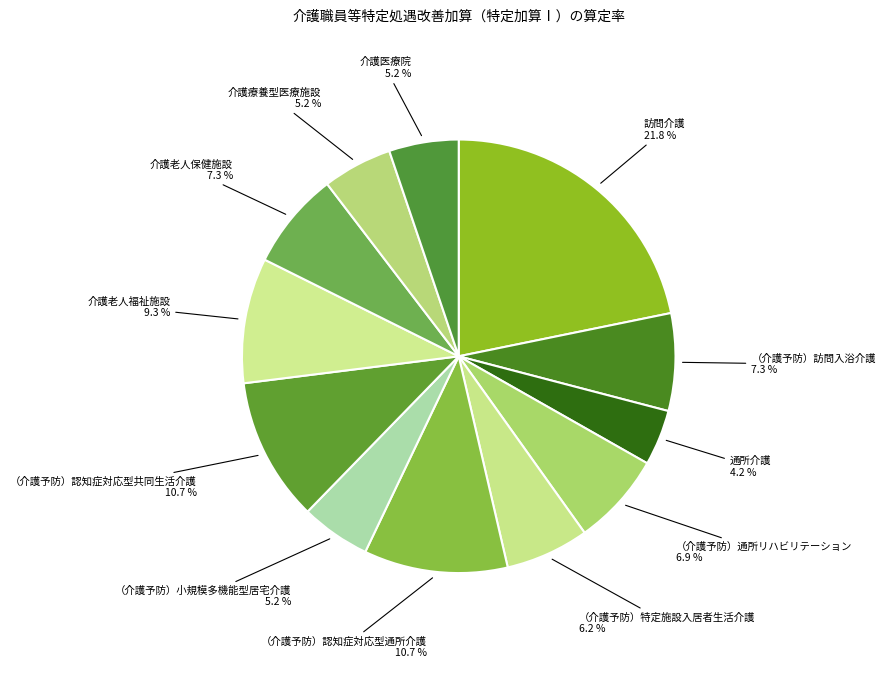

What is the smallest slice in the pie chart?

通所介護